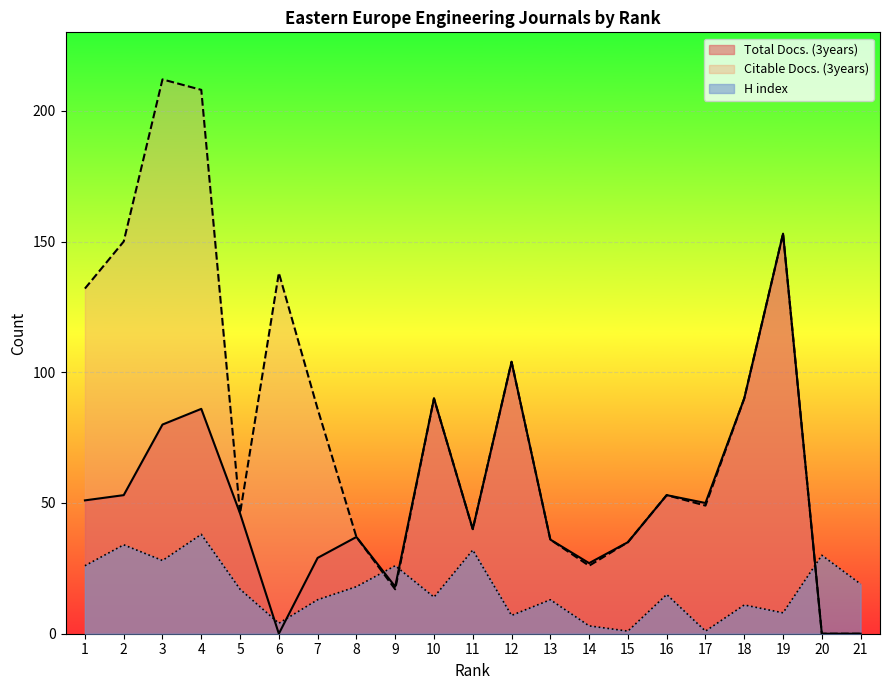

What is the difference between the H index values at 19 and 11?

24